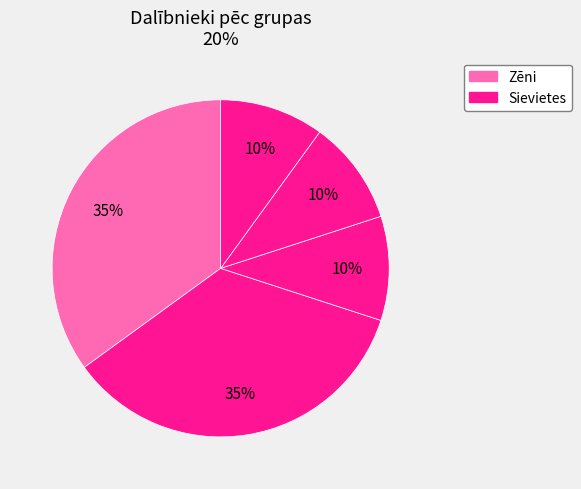

How many segments does this pie chart have?

5